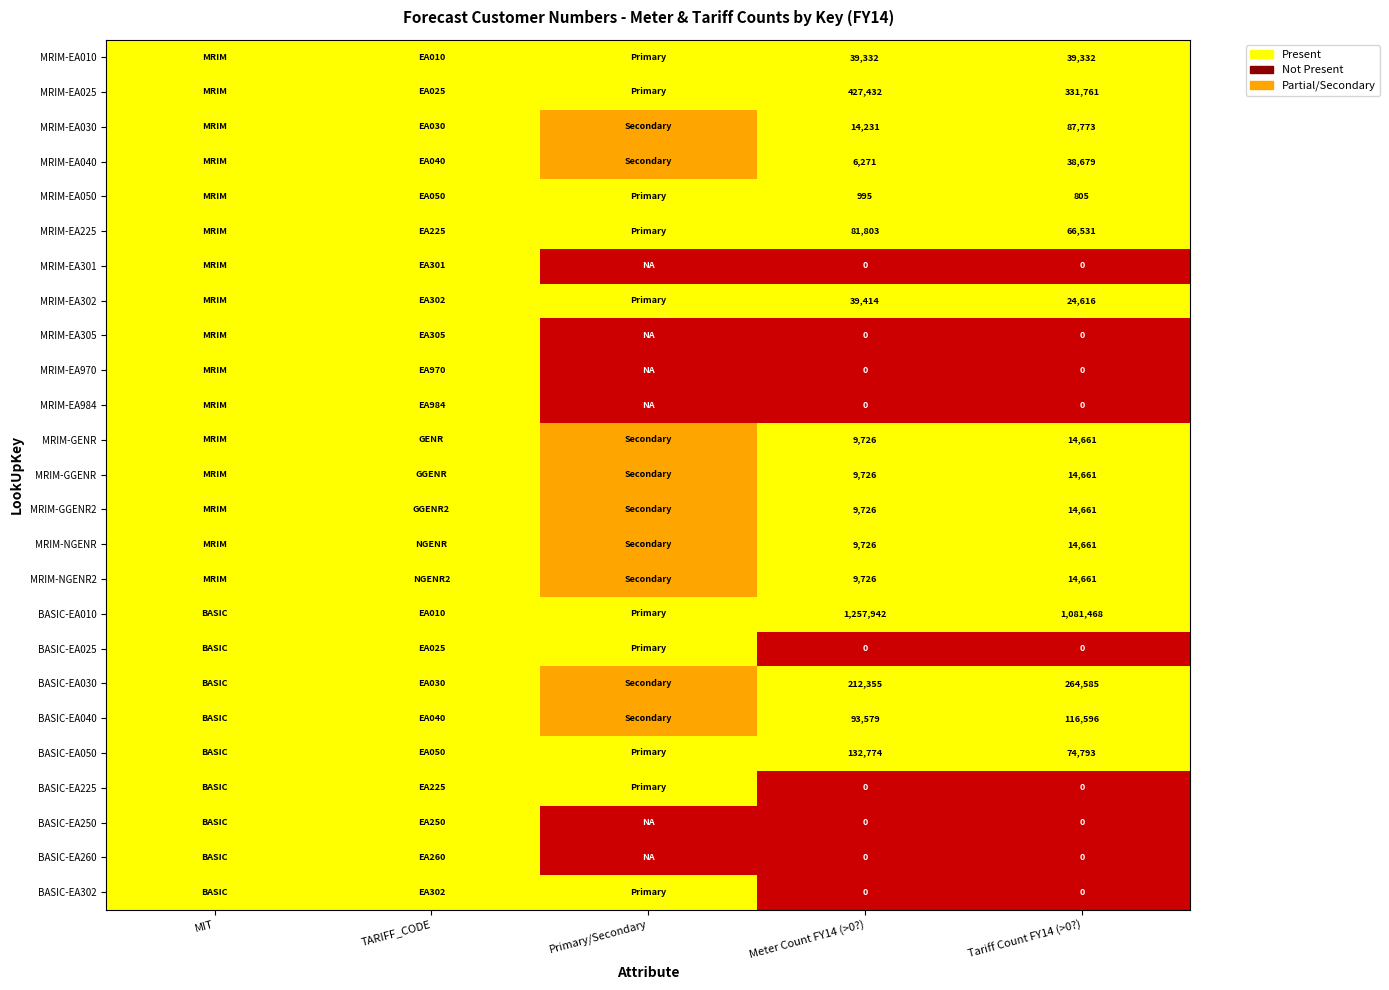

Rank the series at 17 from lowest to highest value.

meter_count_fy14, tariff_count_fy14